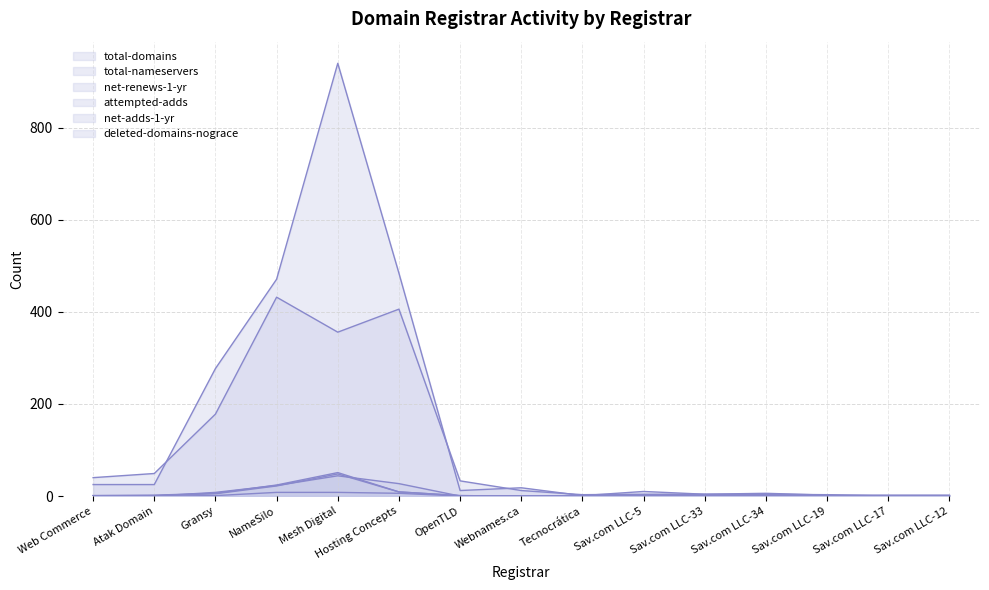

Count the number of data series in this chart.

6